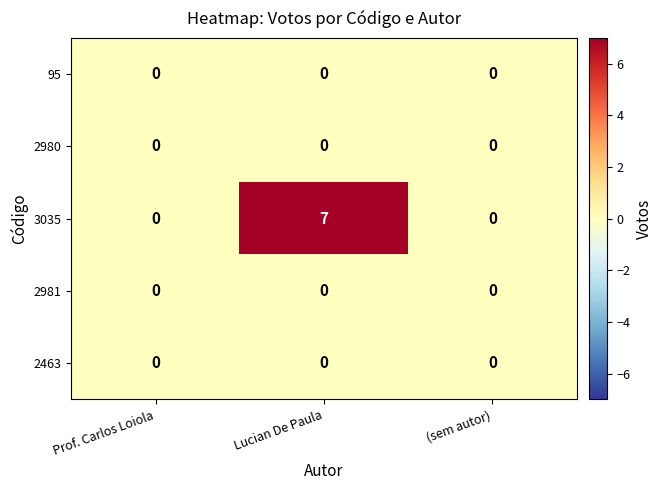

Between Prof. Carlos Loiola and Lucian De Paula, which series saw the biggest shift?

3035